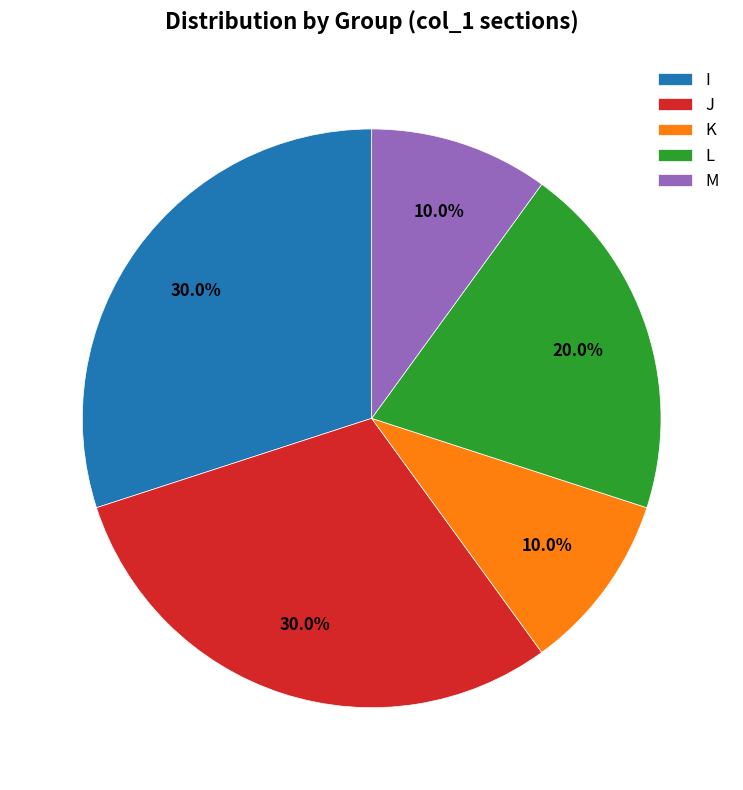

Combined, what portion of the pie is J and L?

50.0%